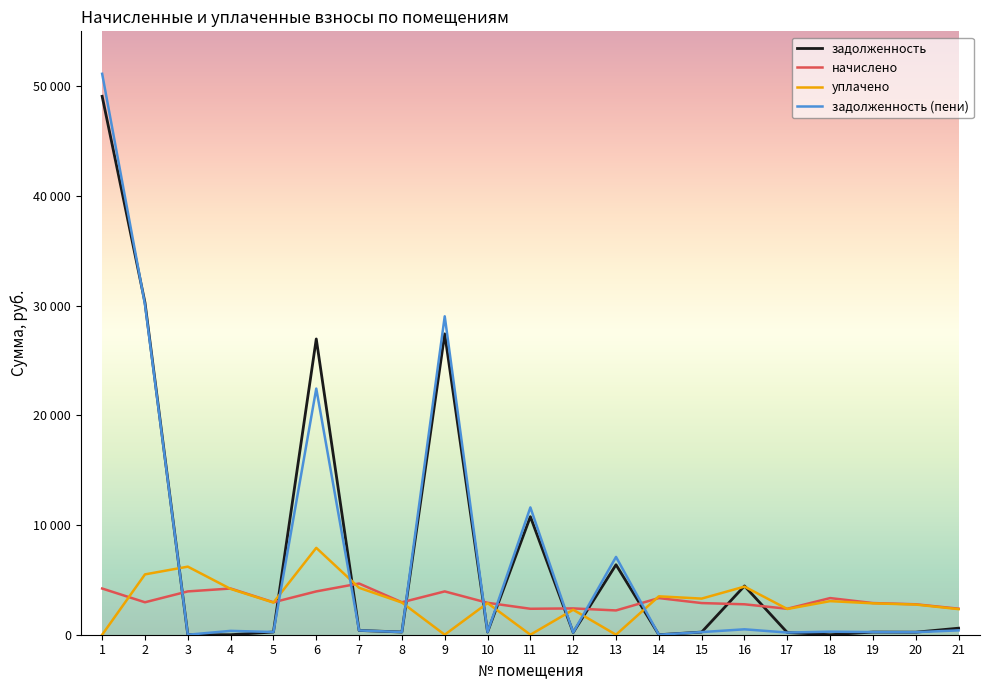

Reading left to right, extract all data points from this chart.

задолженность: 49077.8	30274.5	0.0	0.0	246.4	26959.8	388.9	246.4	27425.3	242.4	10762.2	199.8	6379.2	0.0	240.4	4445.4	197.1	0.0	240.4	231.1	595.7
начислено: 4211.8	2957.0	3948.0	4211.8	2957.0	3948.0	4667.3	2957.0	3948.0	2909.0	2365.7	2397.6	2213.8	3340.7	2885.2	2773.2	2365.7	3340.7	2885.2	2773.2	2373.6
уплачено: 0.0	5500.0	6204.9	4175.9	2931.9	7918.1	4278.3	2931.9	0.0	2884.3	0.0	2275.6	0.0	3500.0	3292.4	4386.1	2345.6	3062.3	2860.6	2749.6	2333.2
задолженность (пени): 51128.9	30096.7	0.0	351.0	246.4	22437.7	388.9	246.4	29024.3	242.4	11604.5	199.8	7091.8	0.0	240.4	493.8	197.1	278.4	240.4	231.1	395.6